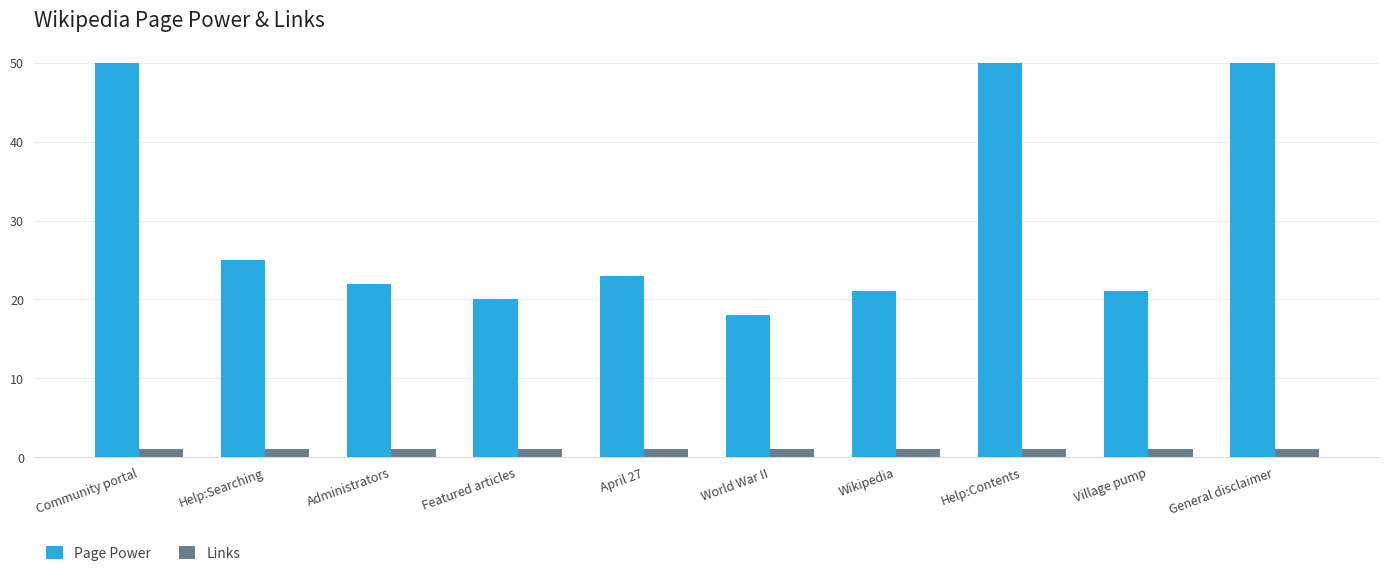

What is the maximum value shown in the chart?

50